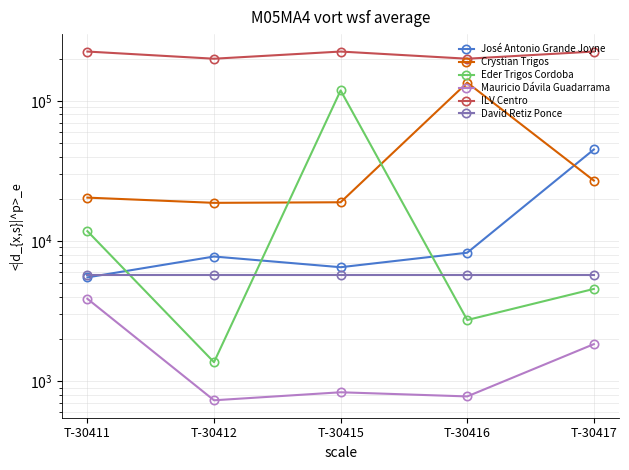

In Mauricio Dávila Guadarrama, how many points are higher than both neighbors (excluding endpoints)?

1